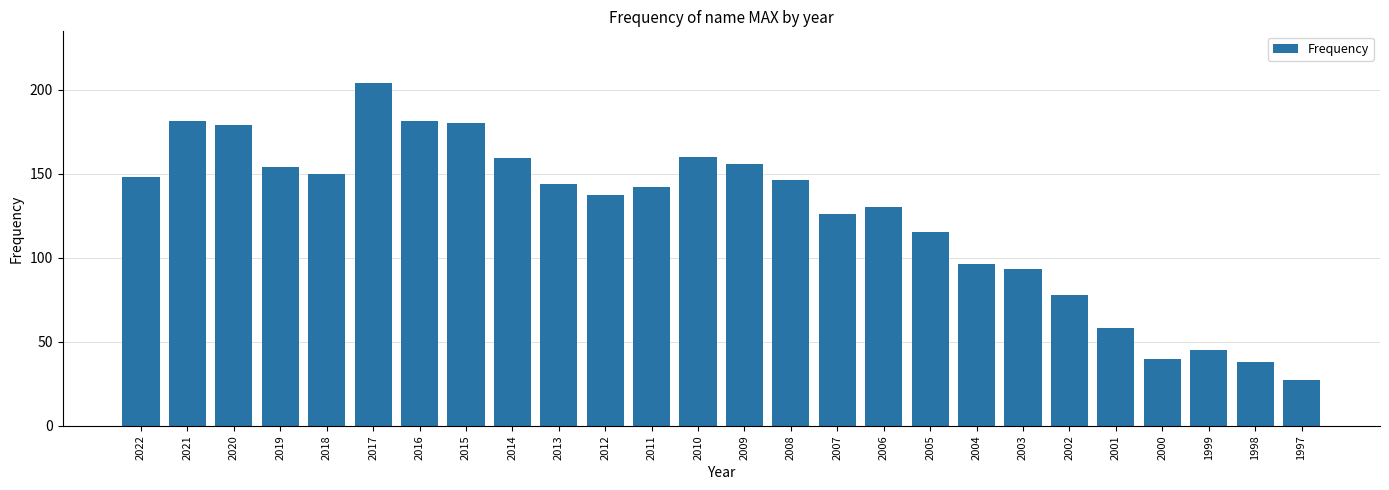

Which has a higher value, 2008 or 2011?

2008